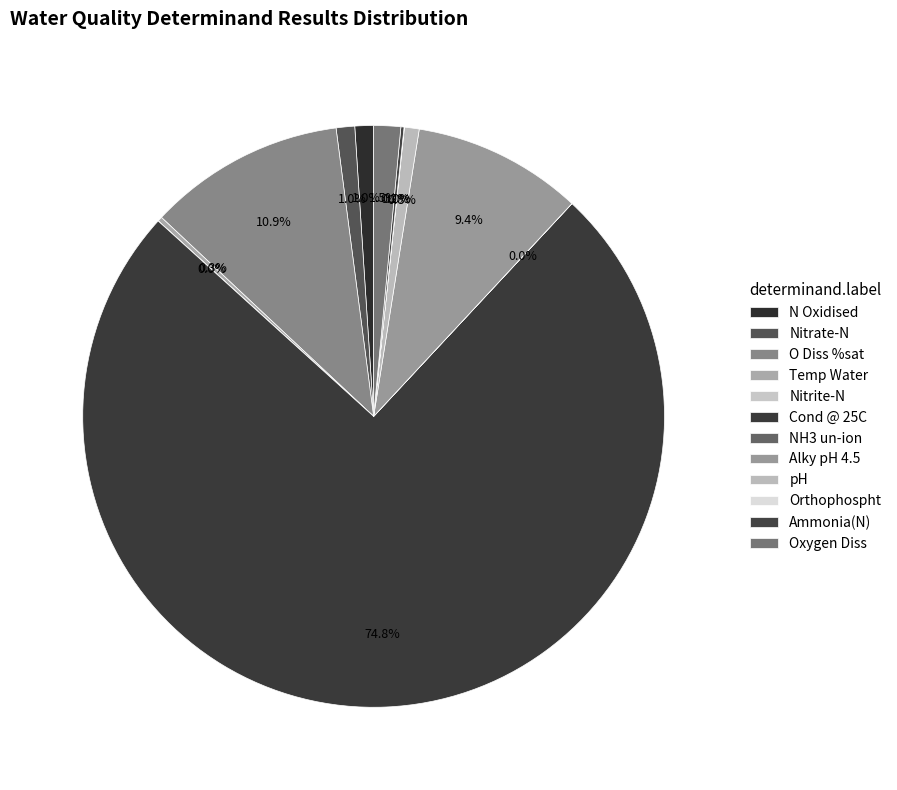

To the nearest percent, what is the difference between the O Diss %sat and Ammonia(N) slice percentages?

11%